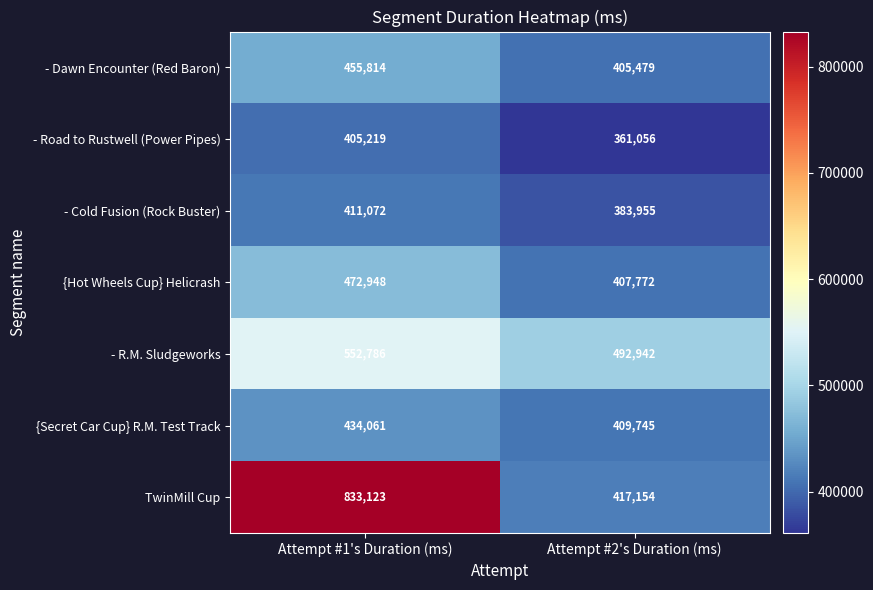

What is the difference between the maximum and minimum values in the - Cold Fusion (Rock Buster) series?

27117